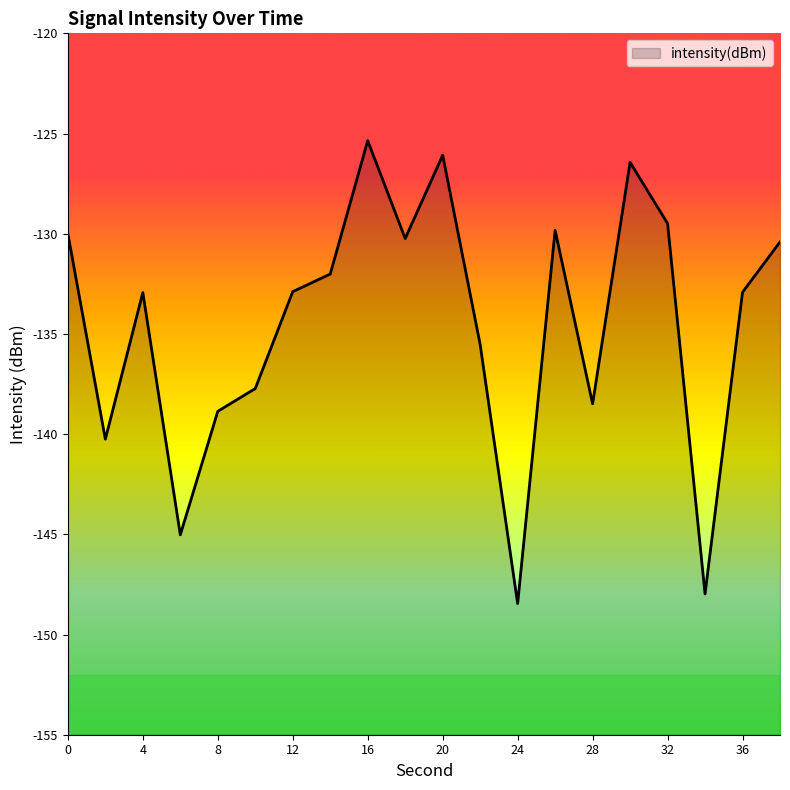

At which category does the data reach its first local peak?

4